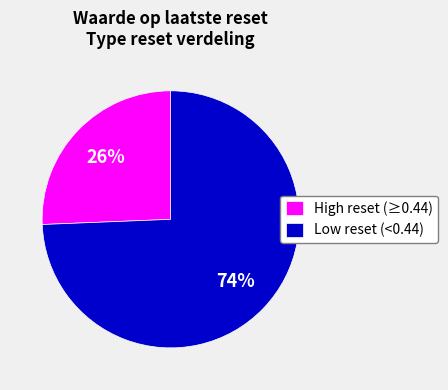

Count the number of slices in the pie.

2